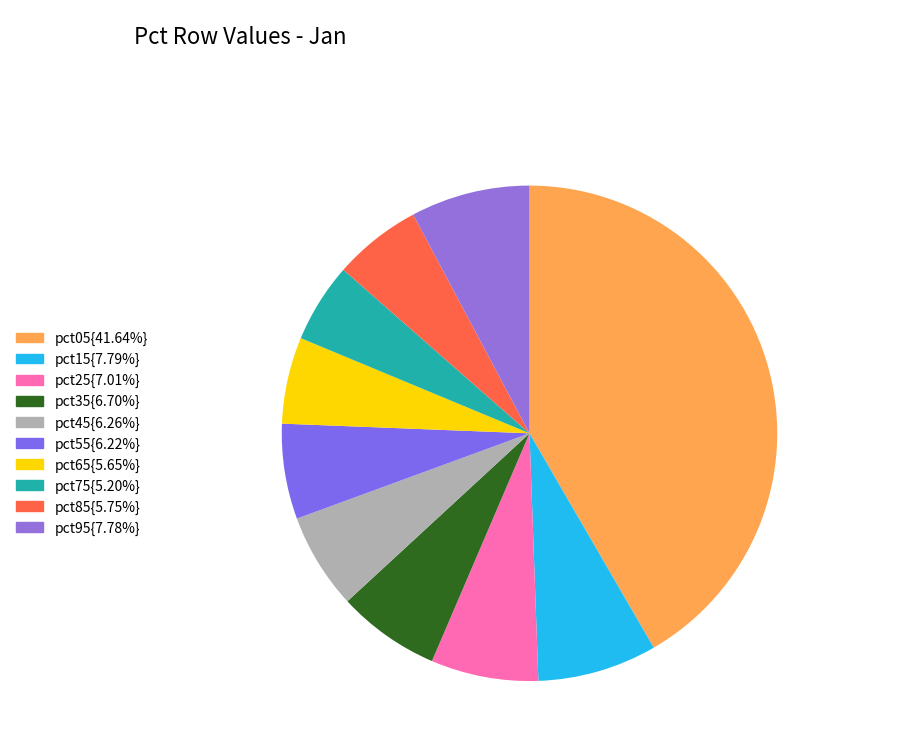

Count the number of slices in the pie.

10